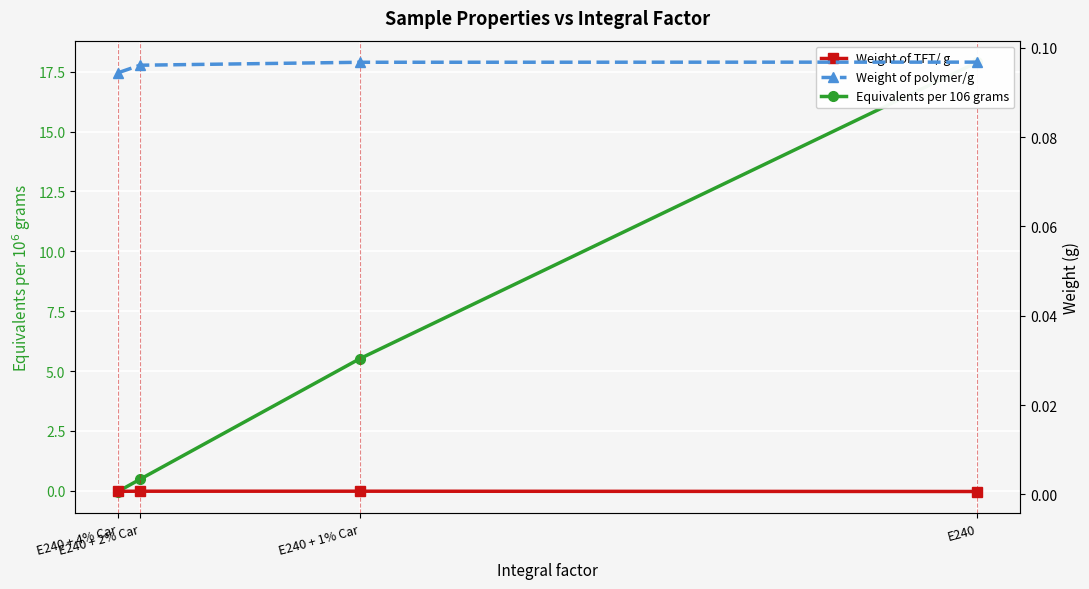

Where does the Equivalents per 106 grams series first go above 5?

E240